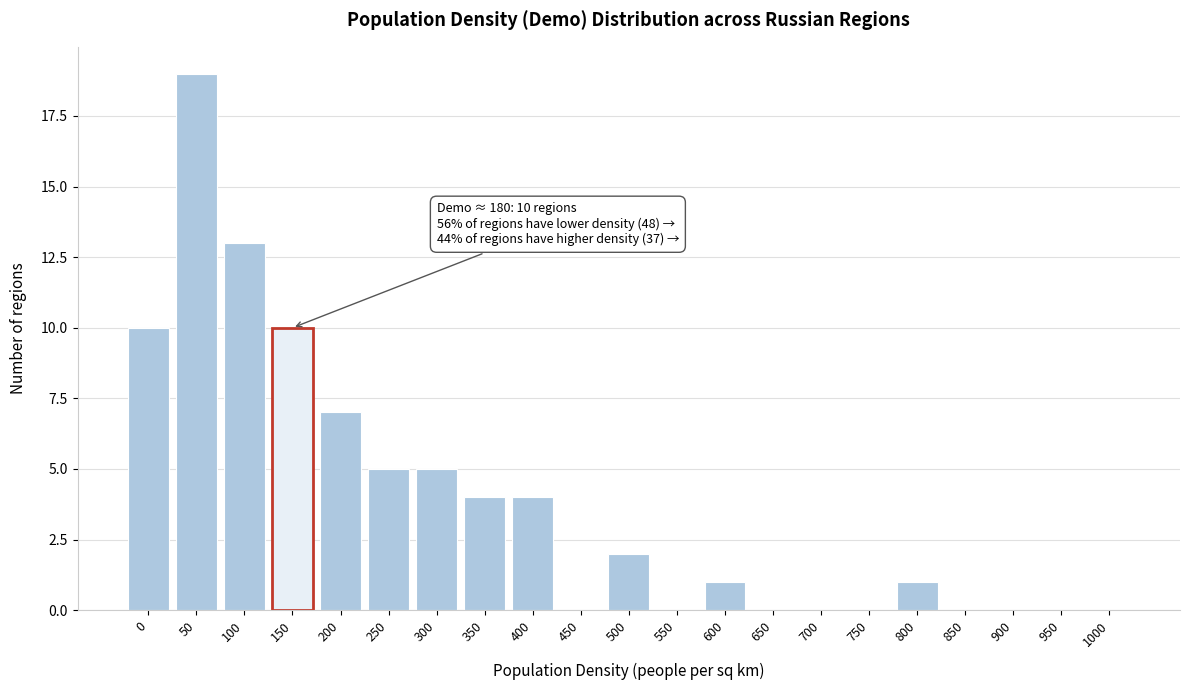

Reading left to right, extract all data points from this chart.

0=10	50=19	100=13	150=10	200=7	250=5	300=5	350=4	400=4	450=0	500=2	550=0	600=1	650=0	700=0	750=0	800=1	850=0	900=0	950=0	1000=0